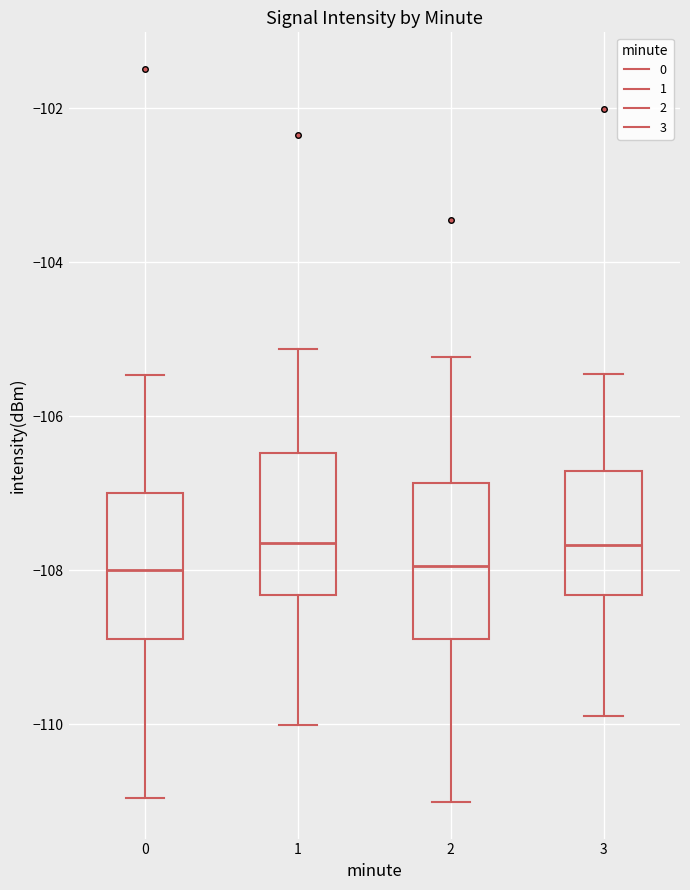

Reading left to right, read every box against the y-axis: the position of its median line, the range the box covers, and the ends of its whiskers. The values are not printed on the chart, so give them approximately, as read against the axis.

0: median -108.0, box -108.8 to -107.0, whiskers -111.0 to -105.4
1: median -107.6, box -108.4 to -106.4, whiskers -110.0 to -105.2
2: median -108.0, box -108.8 to -106.8, whiskers -111.0 to -105.2
3: median -107.6, box -108.4 to -106.8, whiskers -110.0 to -105.4